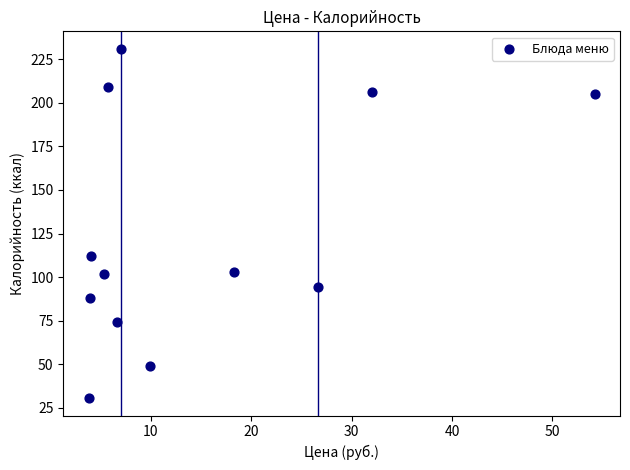

What is the average Y value?

125.3